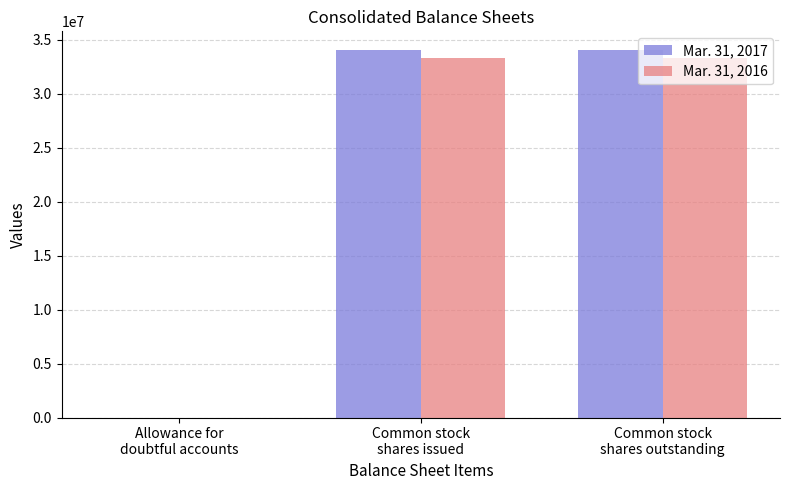

What is the greatest value displayed?

34063000